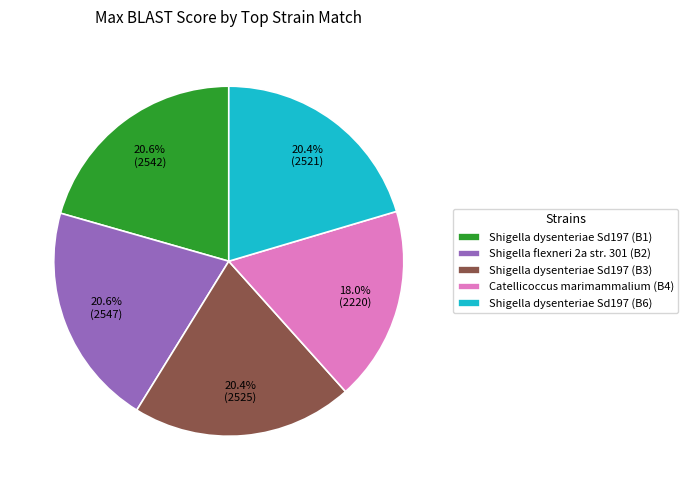

To the nearest percent, what is the combined percentage of Shigella dysenteriae Sd197 (B3) and Shigella dysenteriae Sd197 (B1)?

41%